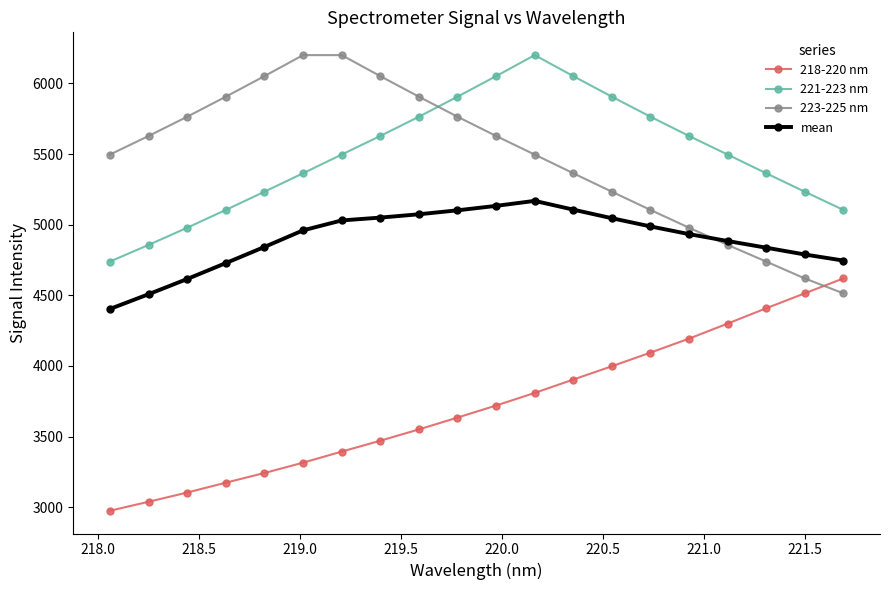

True or false: mean and 221-223 nm intersect in this chart.

False